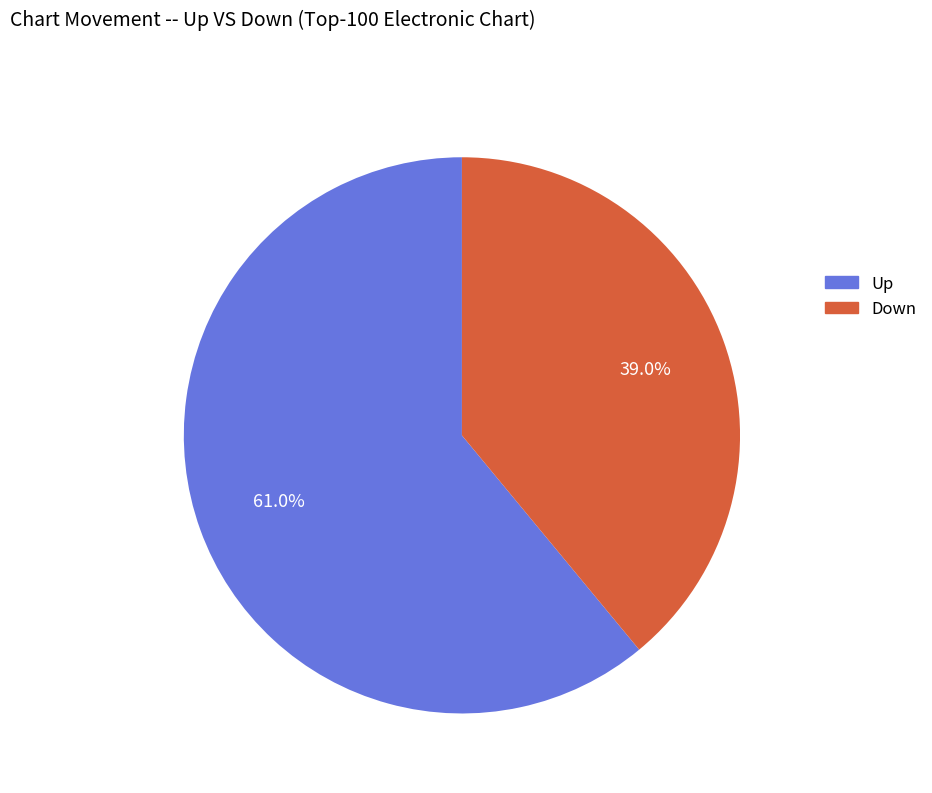

Is there any slice that represents more than half of the pie?

Yes